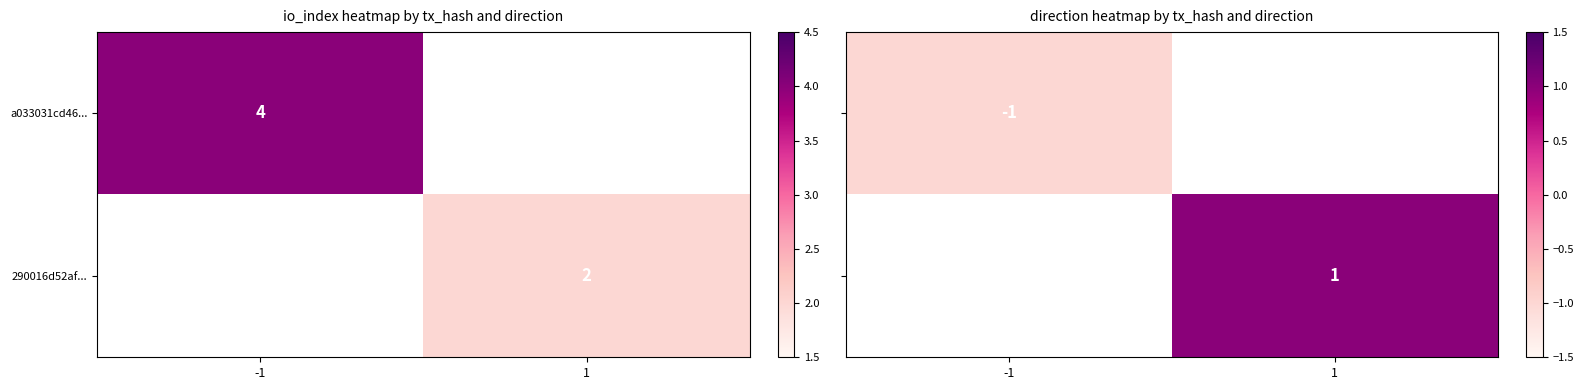

Is it true that a033031cd46... equals 3 at -1?

False